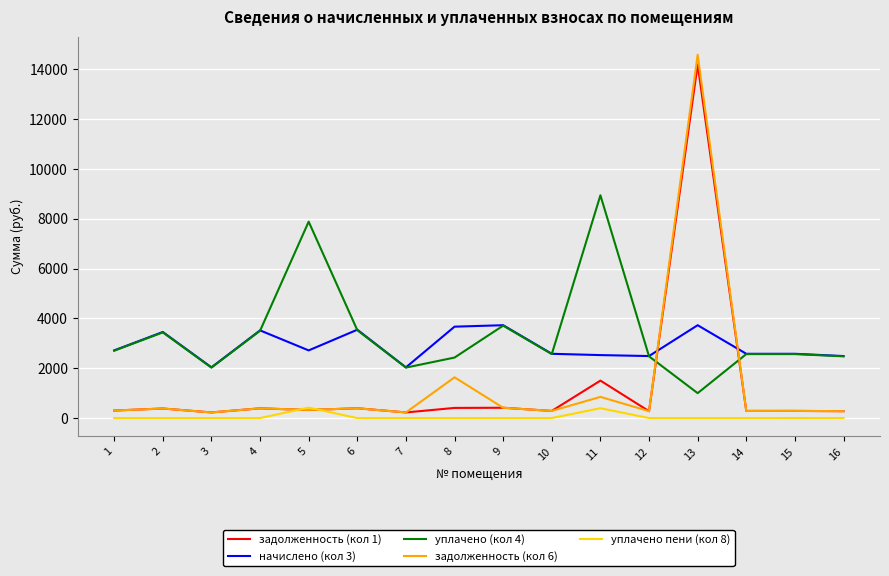

Between 2 and 13, which series saw the biggest shift?

задолженность (кол 6)